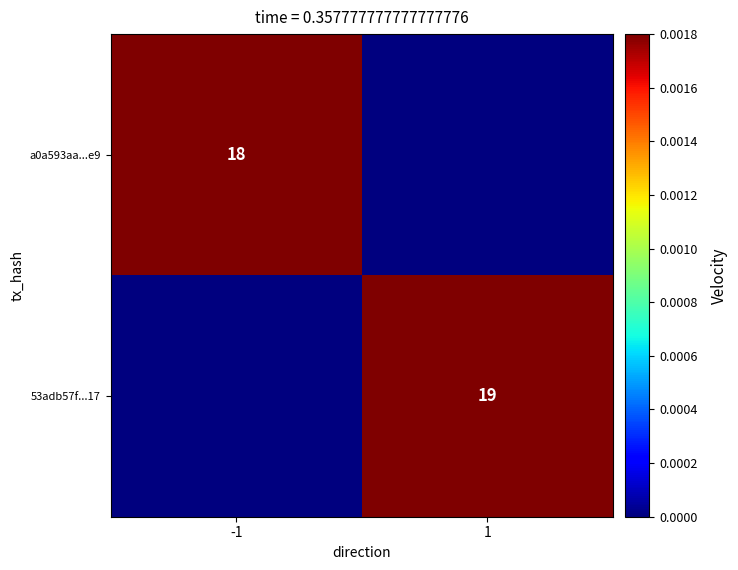

The 53adb57f...17 series shows 19 at 1. True or false?

True